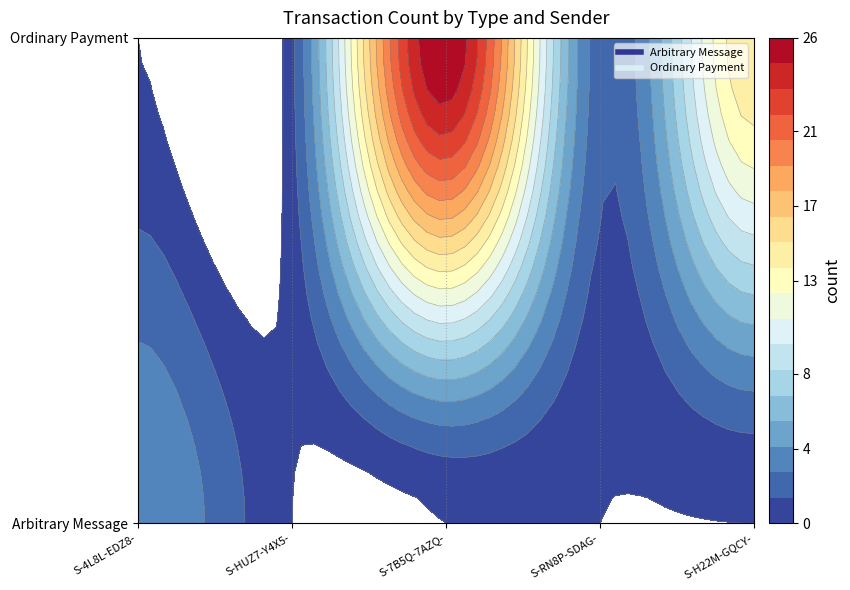

Count the number of categories in the chart.

5